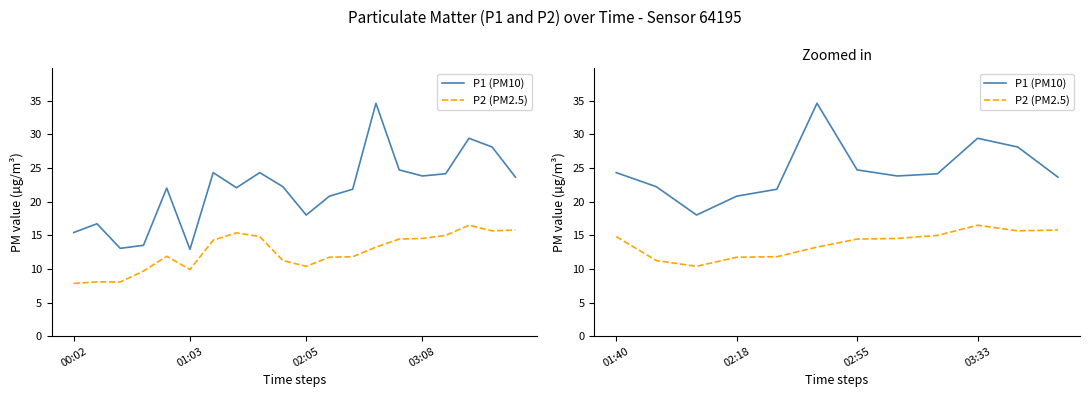

Which series has the largest range (max minus min)?

P1 (PM10)